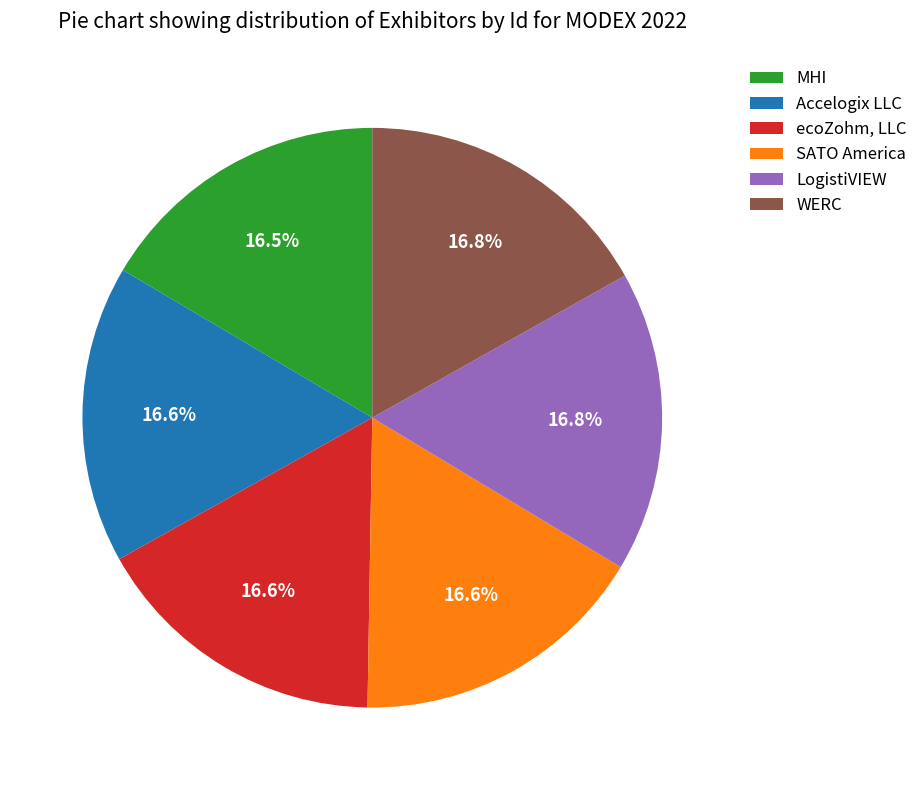

What is the ratio of the value at WERC to the value at MHI?

1.0